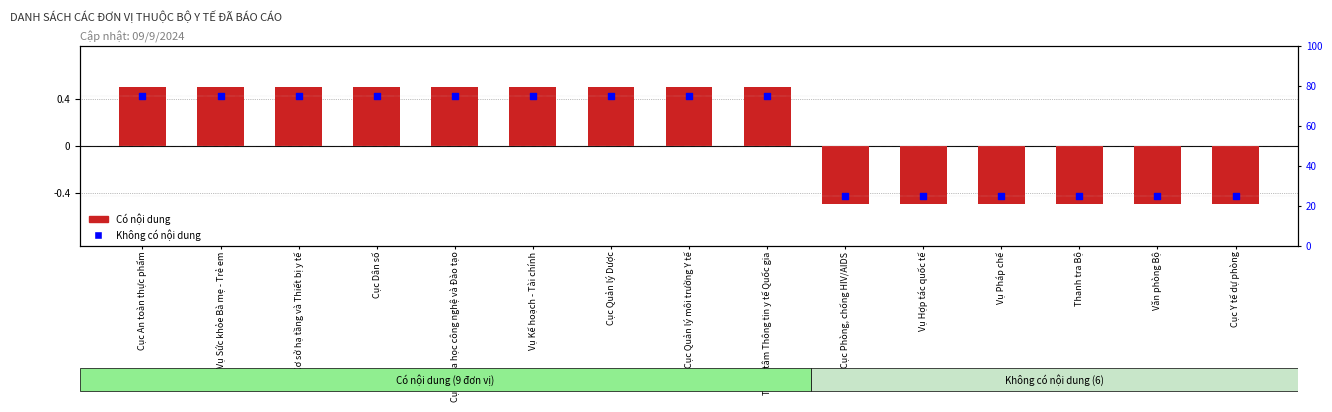

What are all the series names shown in the legend?

Có nội dung, Không có nội dung